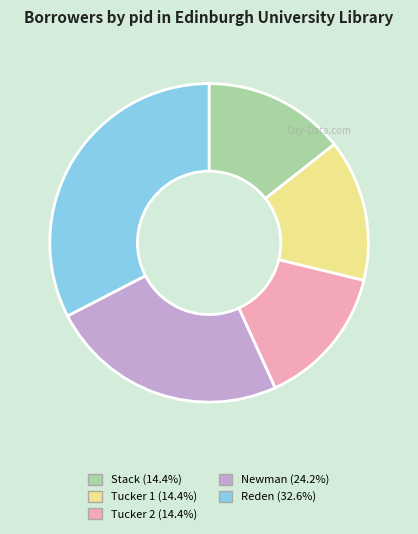

Count the number of slices in the pie.

5